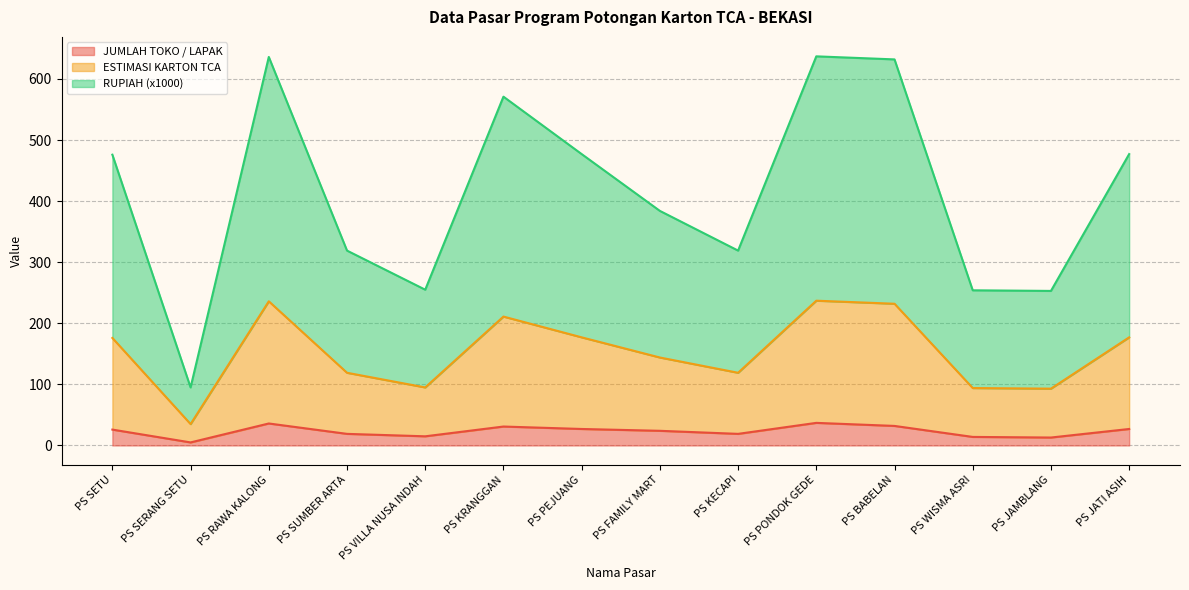

What are all the series names shown in the legend?

JUMLAH TOKO / LAPAK, ESTIMASI KARTON TCA, RUPIAH (x1000)